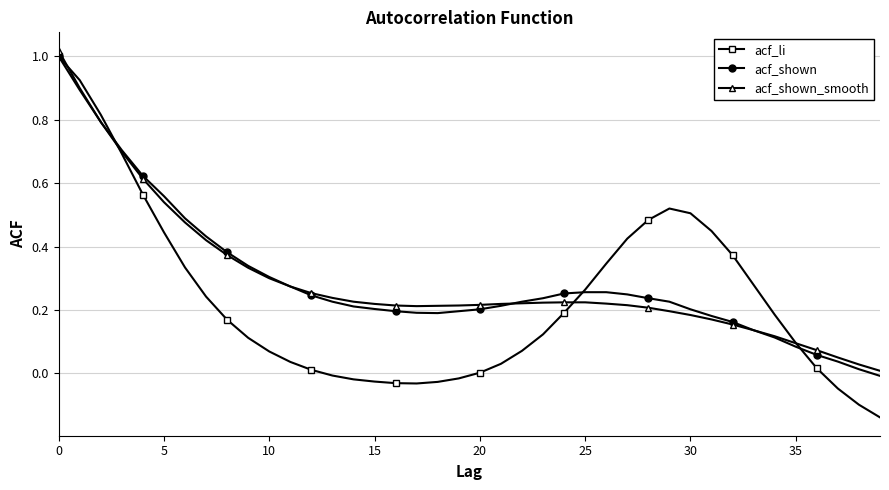

Which series has the widest spread of values?

acf_li